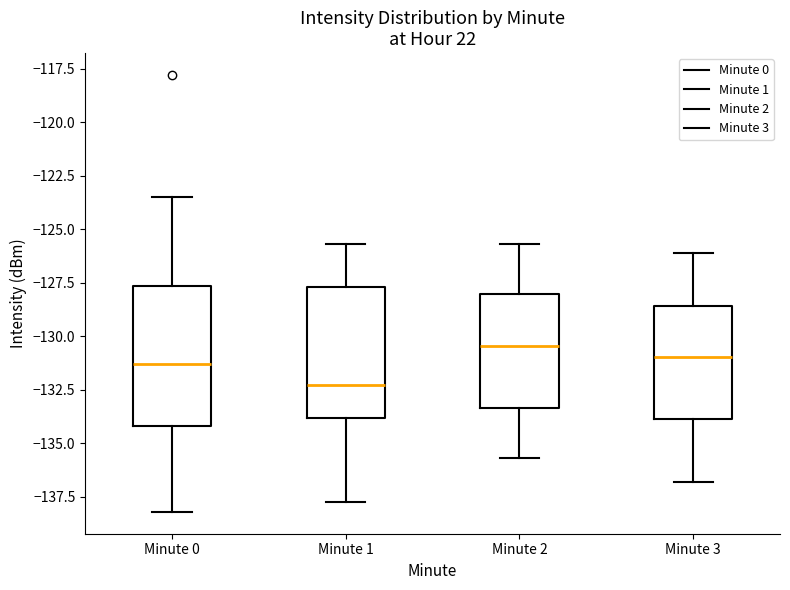

Which box has the lowest median line?

Minute 1